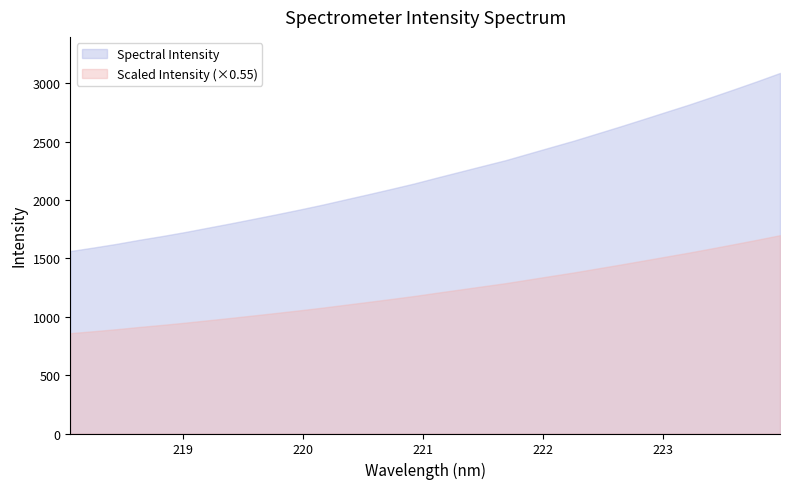

What is the difference between the maximum and minimum values?

1526.2